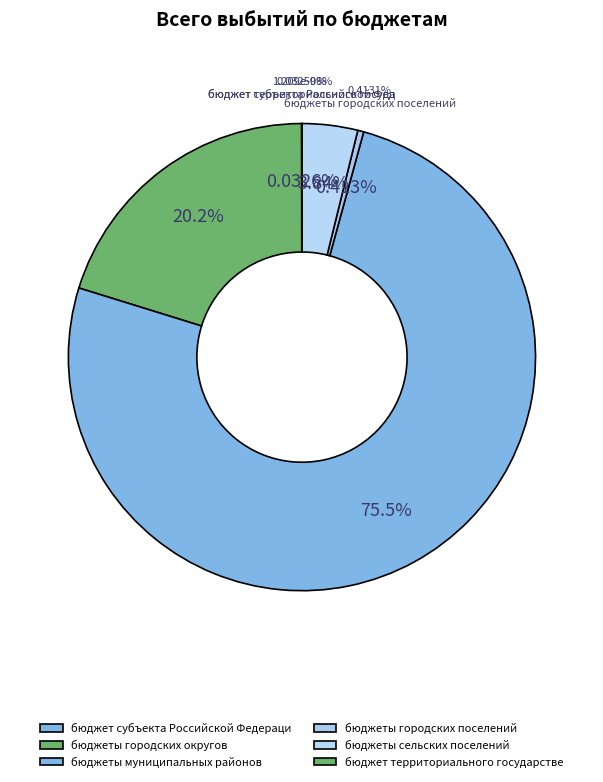

Is it true that бюджеты сельских поселений is 4% of the pie?

True